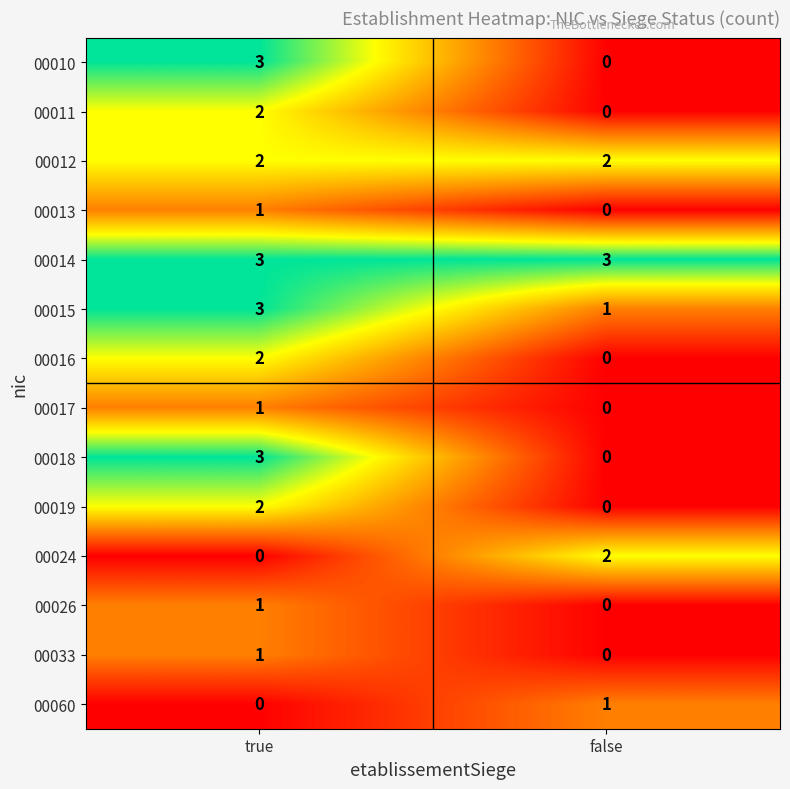

Is it true that 00060 equals 0 at true?

True